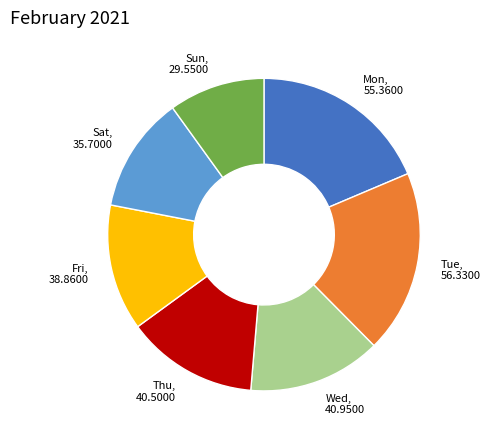

Is there a majority slice in this chart?

No